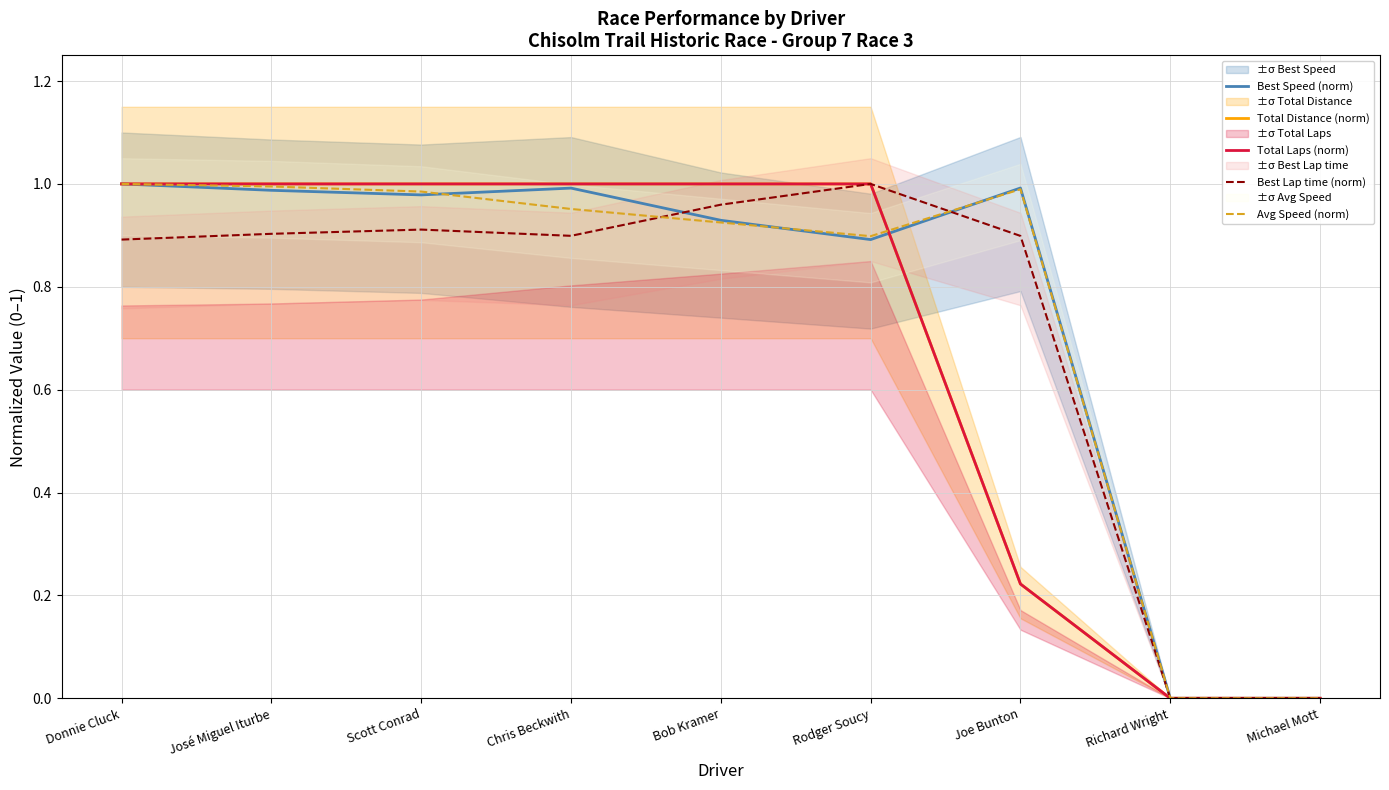

Where do Best Speed (norm) and Total Laps (norm) first cross each other?

Rodger Soucy and Joe Bunton